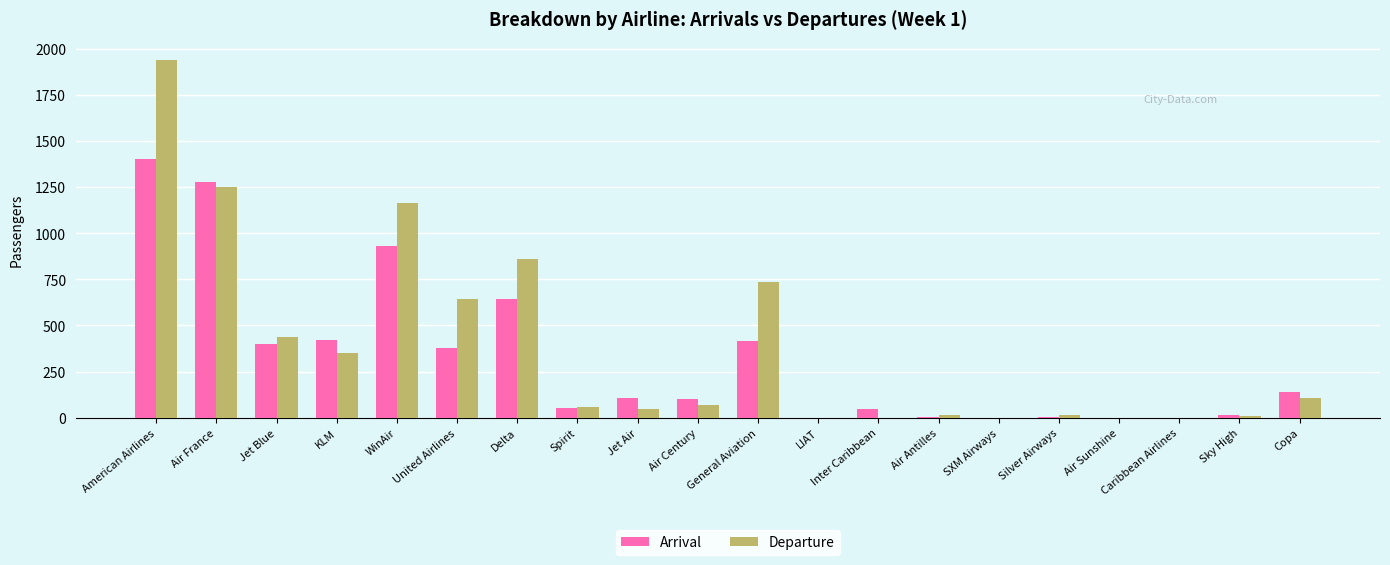

The value of Departure at Air France is 682. True or false?

False